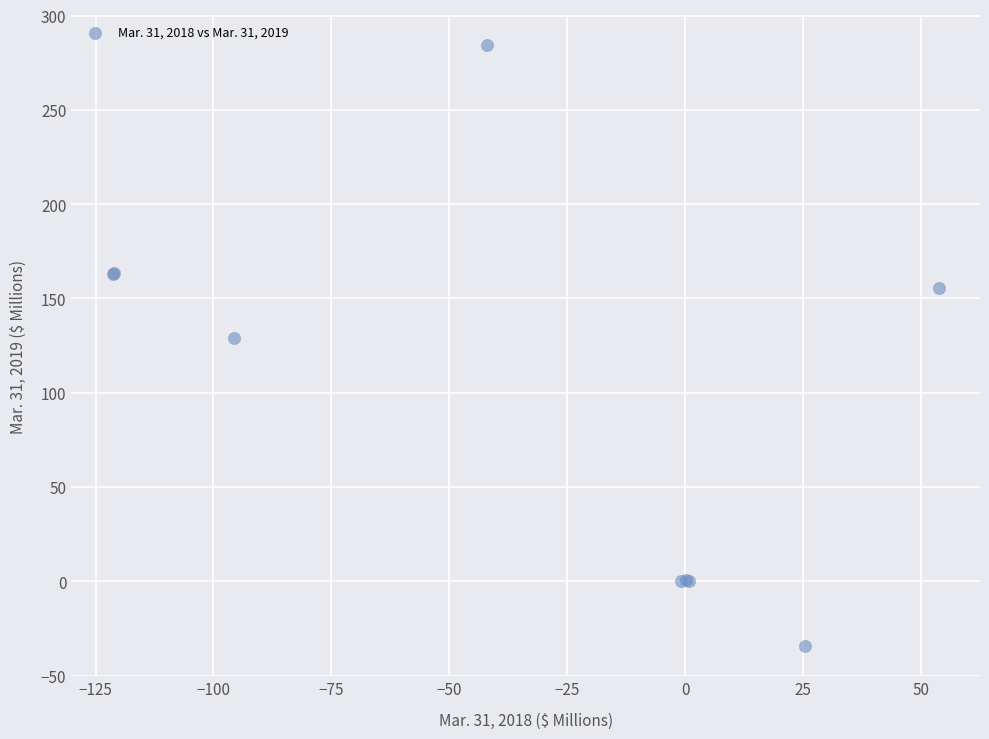

What Y value in the scatter plot is closest to 124?

129.1